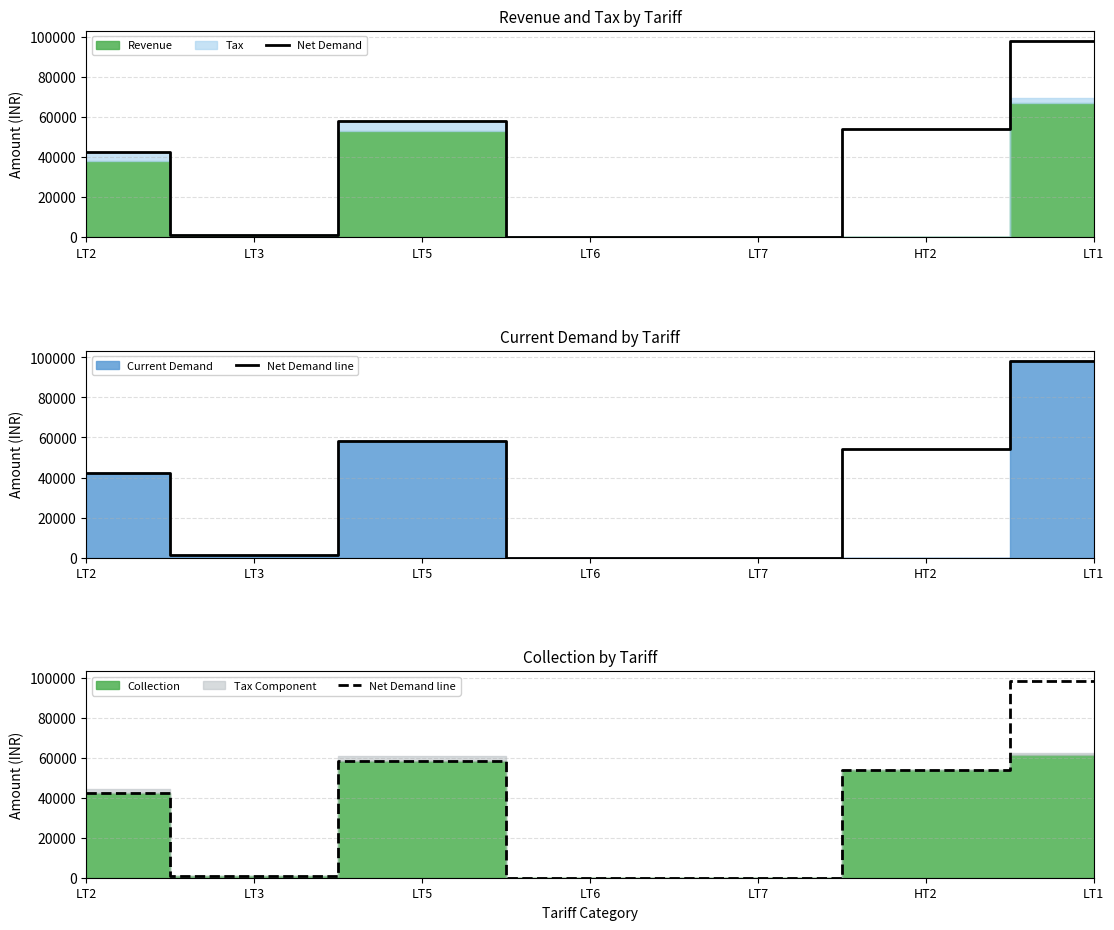

What is the difference between the Net Demand values at HT2 and LT7?

53998.0